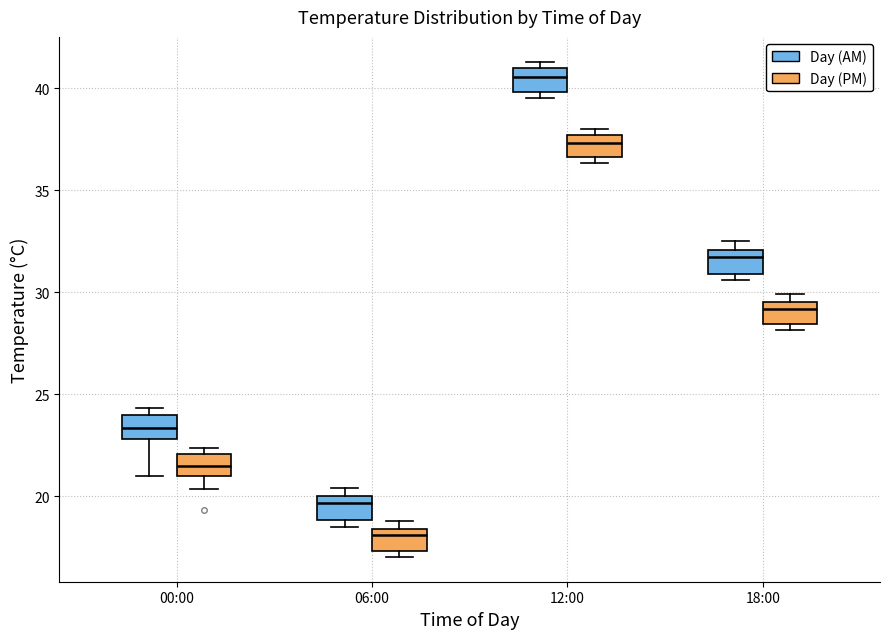

Reading left to right, read every box against the y-axis: the position of its median line, the range the box covers, and the ends of its whiskers. The values are not printed on the chart, so give them approximately, as read against the axis.

00:00 (Day (AM)): median 23.5, box 23.0 to 24.0, whiskers 21.0 to 24.5
00:00 (Day (PM)): median 21.5, box 21.0 to 22.0, whiskers 20.5 to 22.5
06:00 (Day (AM)): median 19.5, box 19.0 to 20.0, whiskers 18.5 to 20.5
06:00 (Day (PM)): median 18.0, box 17.5 to 18.5, whiskers 17.0 to 19.0
12:00 (Day (AM)): median 40.5, box 40.0 to 41.0, whiskers 39.5 to 41.5
12:00 (Day (PM)): median 37.5 (inside the box), box 36.5 to 37.5, whiskers 36.5 (just below the box's lower edge) to 38.0
18:00 (Day (AM)): median 31.5, box 31.0 to 32.0, whiskers 30.5 to 32.5
18:00 (Day (PM)): median 29.0, box 28.5 to 29.5, whiskers 28.0 to 30.0